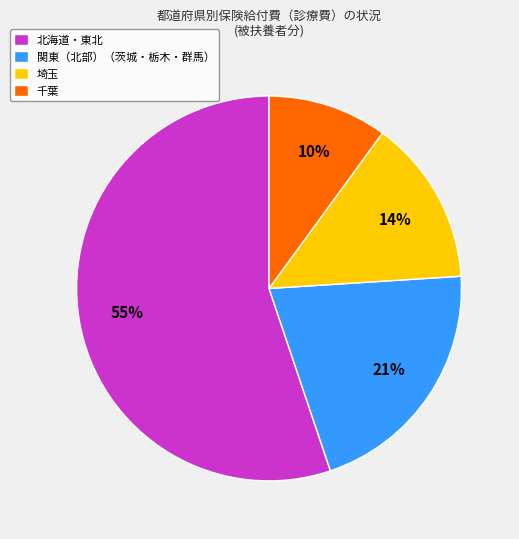

Is it true that 埼玉 is 14% of the pie?

True